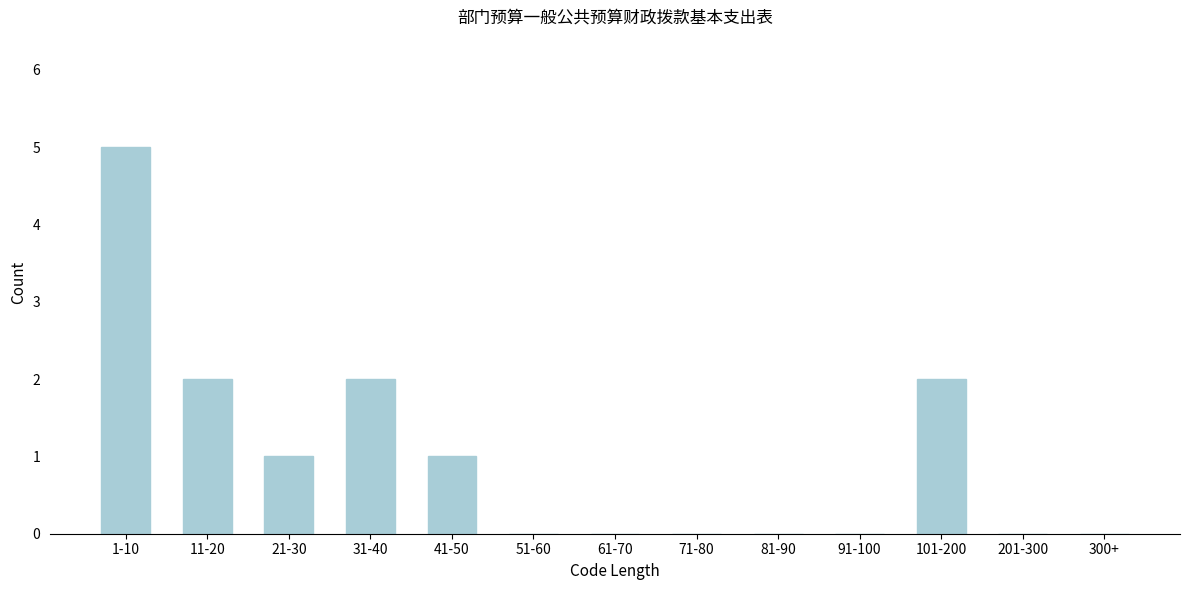

Reading left to right, transcribe all the data shown in this chart.

1-10=5	11-20=2	21-30=1	31-40=2	41-50=1	51-60=0	61-70=0	71-80=0	81-90=0	91-100=0	101-200=2	201-300=0	300+=0